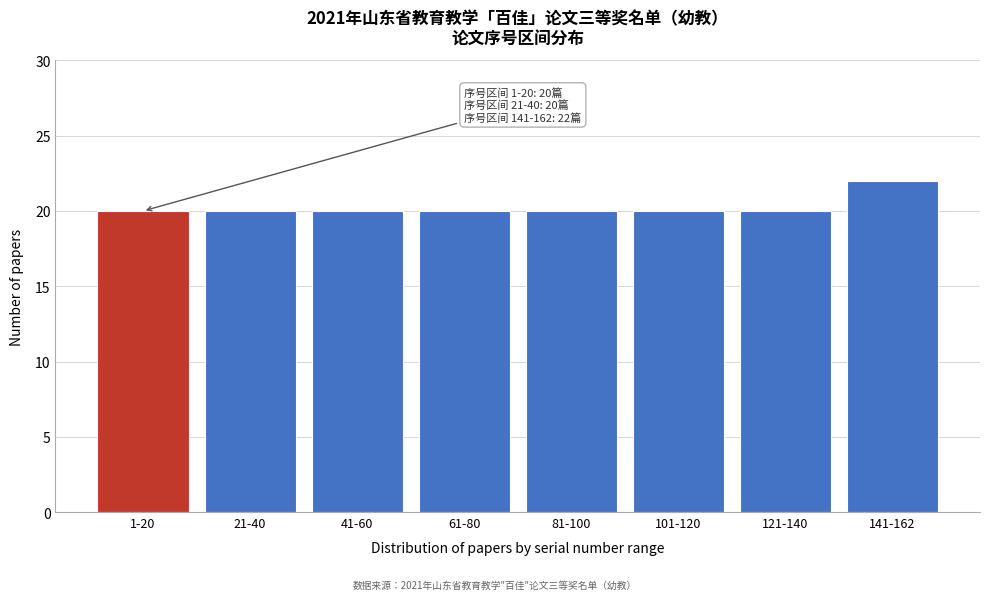

Reading right to left, what are all the values shown in this chart?

22	20	20	20	20	20	20	20